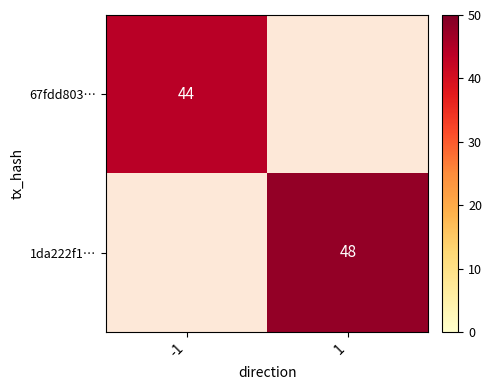

Is the value of 67fdd803… at -1 greater than the value of 1da222f1… at 1?

No